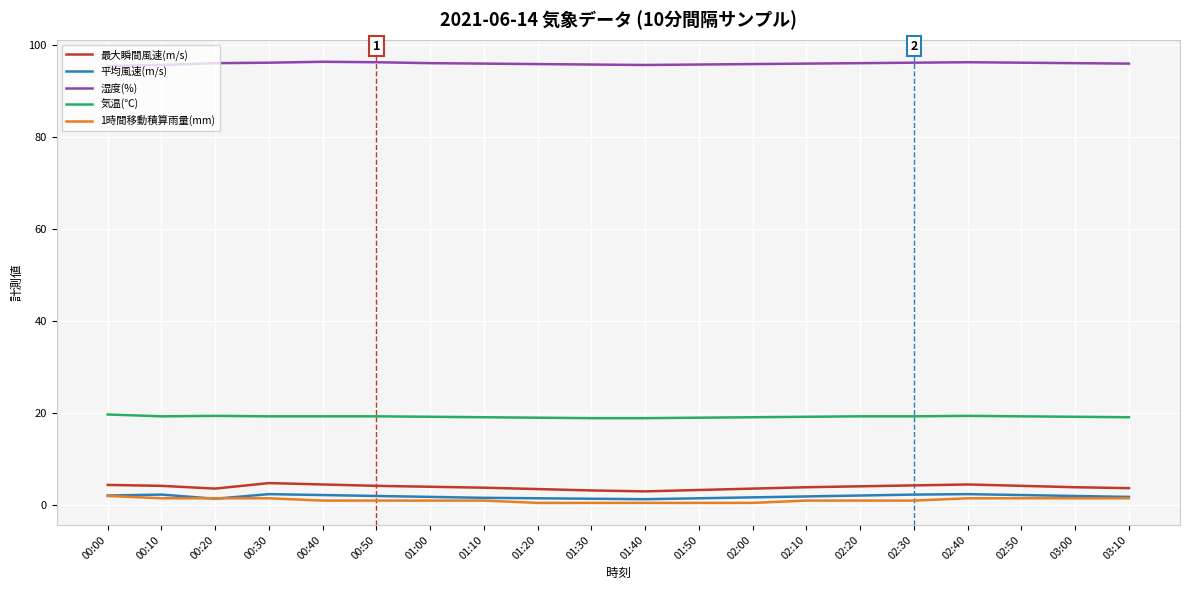

What are all the series names shown in the legend?

最大瞬間風速(m/s), 平均風速(m/s), 湿度(%), 気温(℃), 1時間移動積算雨量(mm)